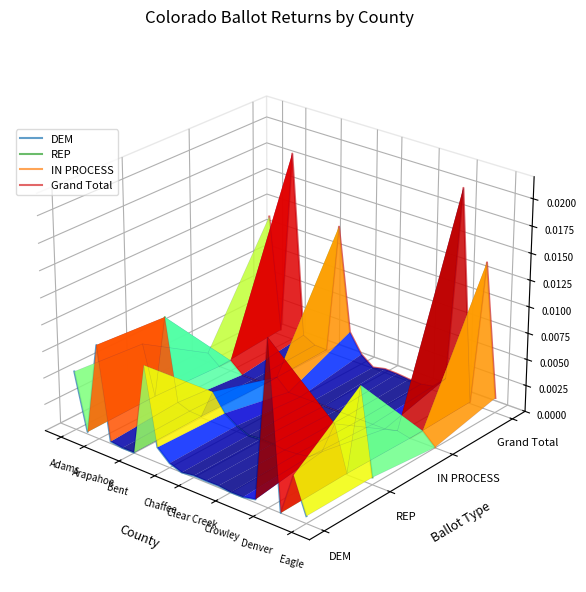

How many lines are shown in the chart?

4